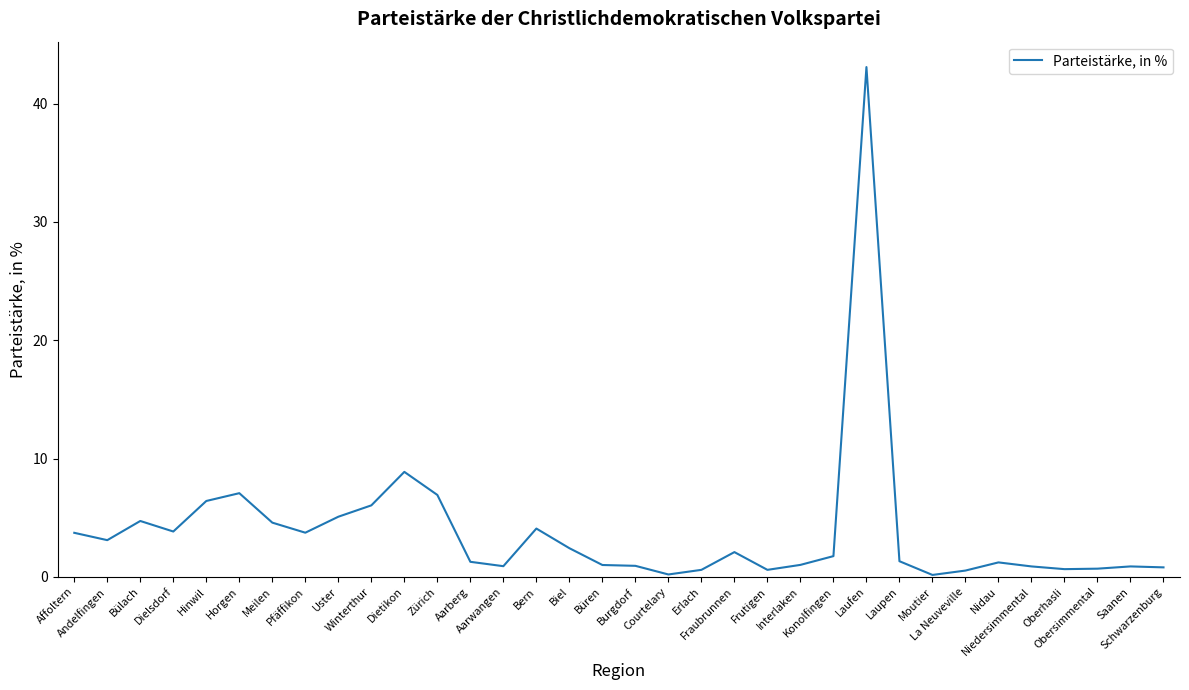

What is the difference between the maximum and minimum values?

42.9